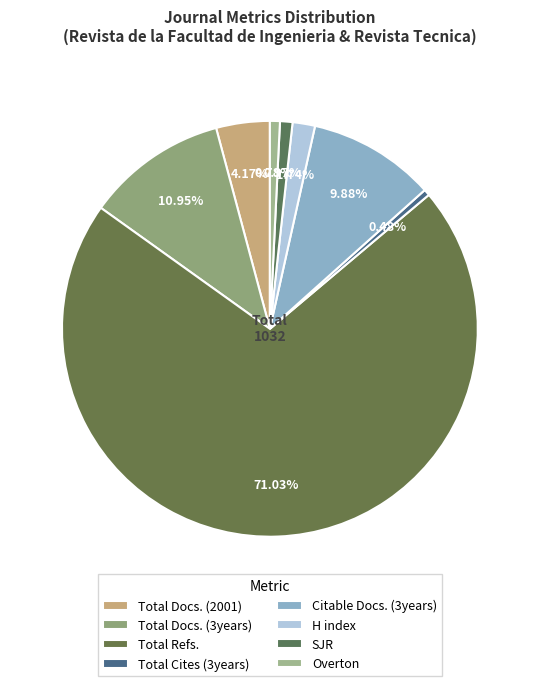

What percentage is the Citable Docs. (3years) slice, to the nearest percent?

10%